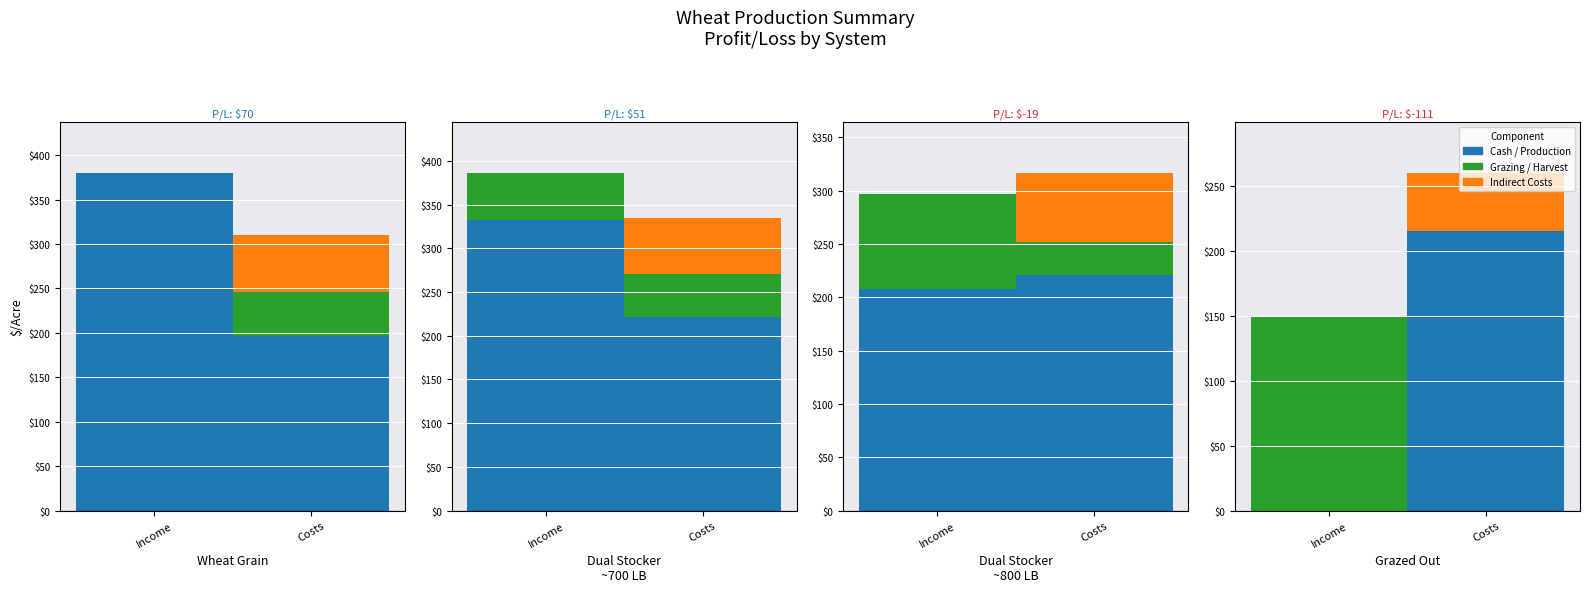

What is the total value across all series at 2?

796.3